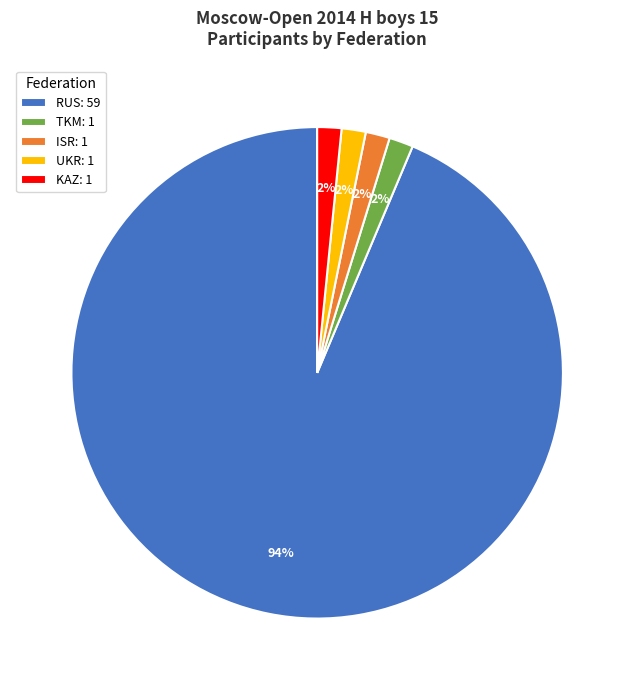

Which slice is the largest?

RUS